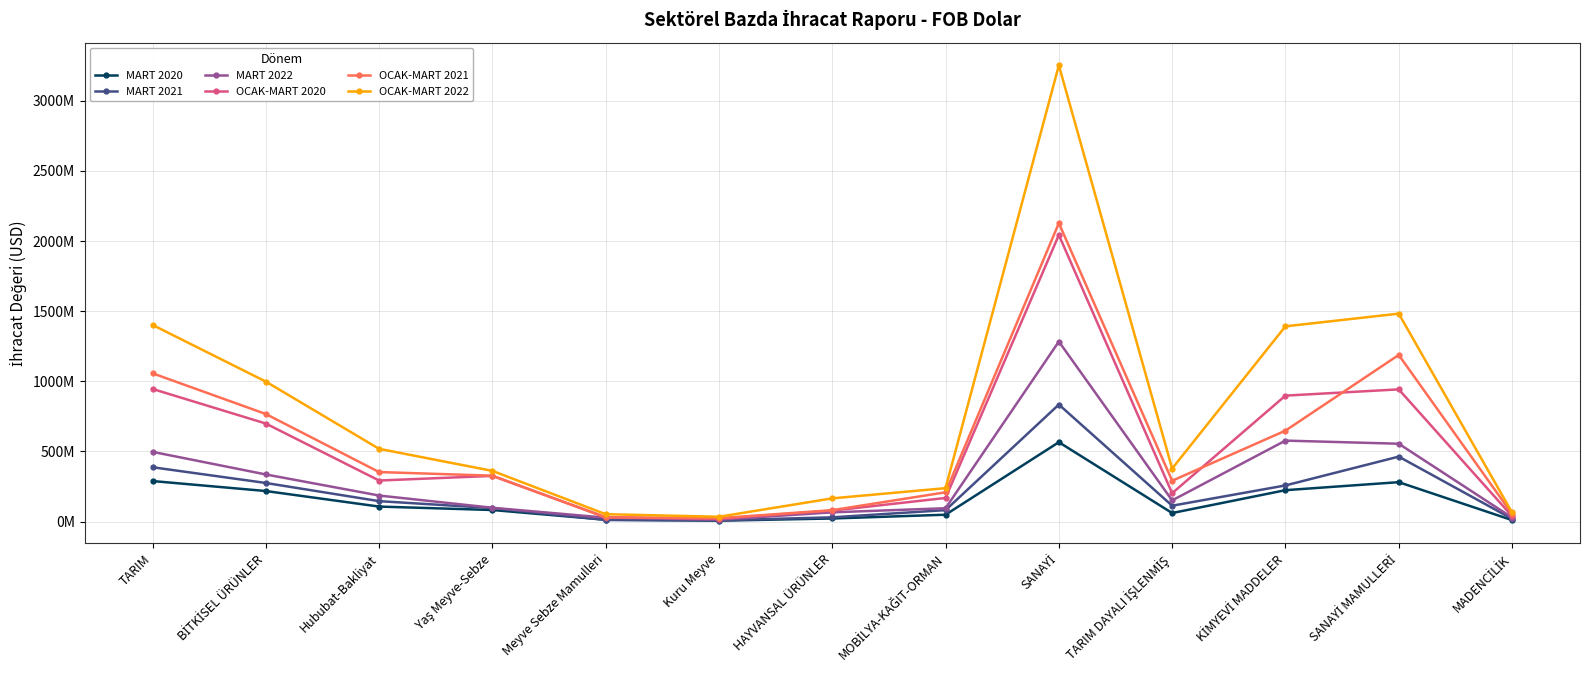

Does the chart have visible grid lines?

Yes